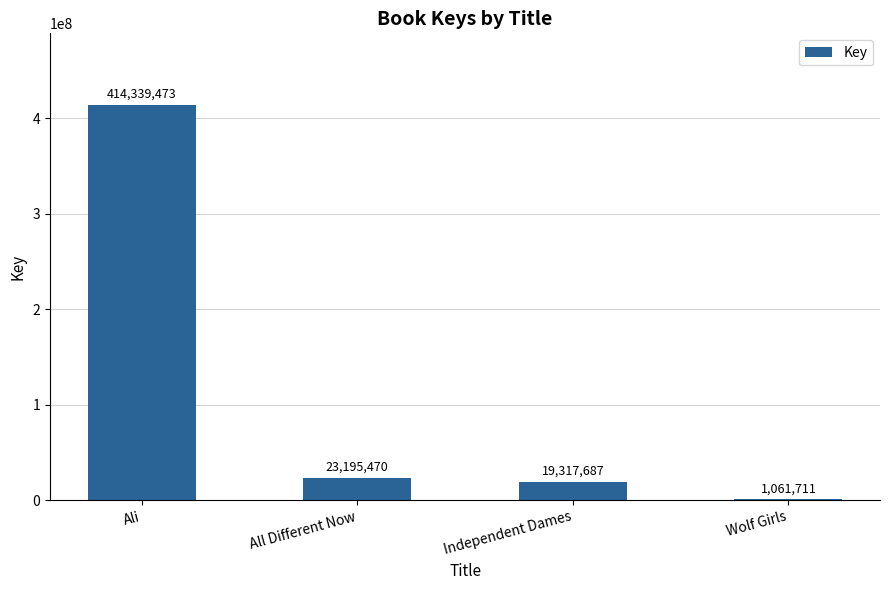

Are the bars horizontal?

No